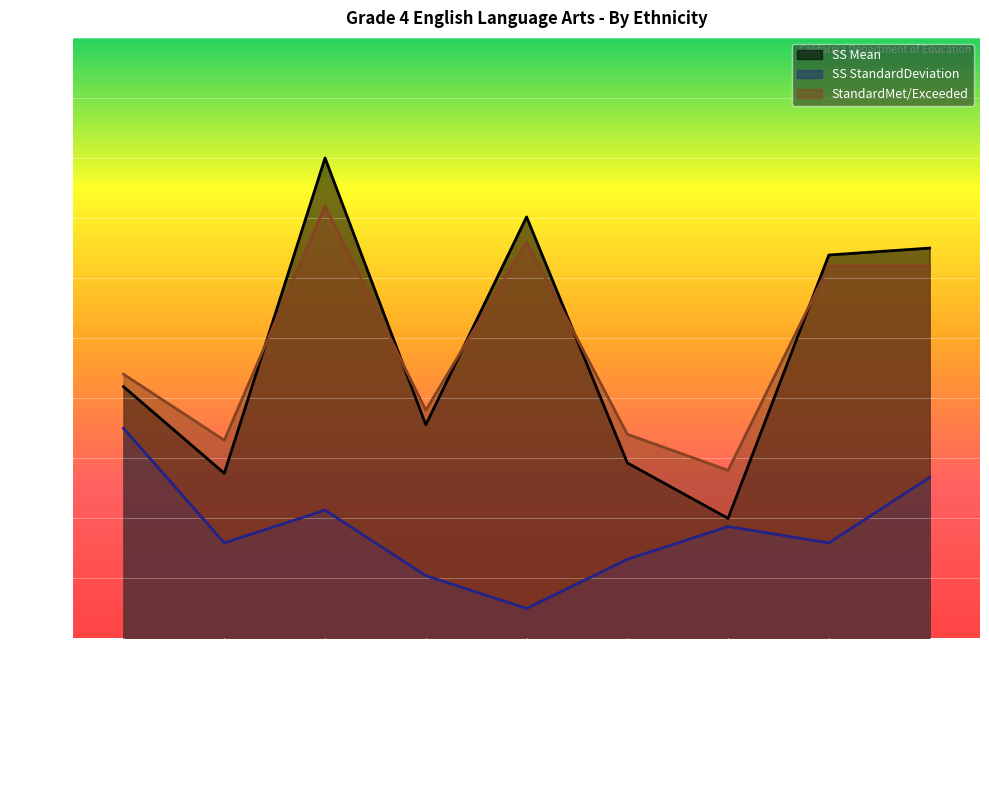

List the series in order of their peak value, lowest first.

SS StandardDeviation, StandardMet/Exceeded, SS Mean